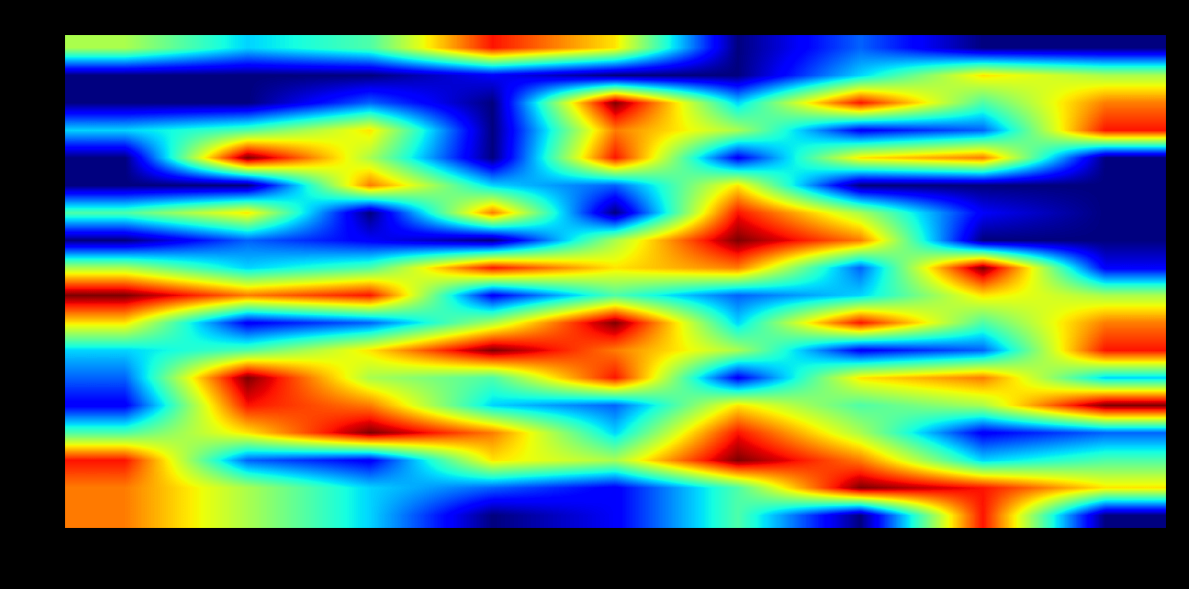

At how many categories does at least one series exceed 1?

9